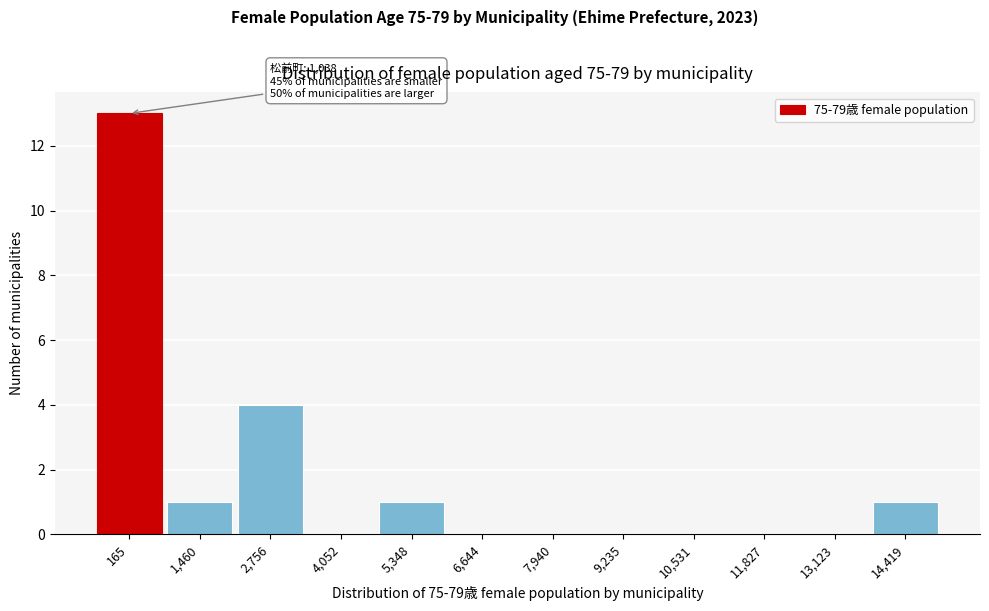

Reading left to right, what are all the values shown in this chart?

165=13	1,460=1	2,756=4	4,052=0	5,348=1	6,644=0	7,940=0	9,235=0	10,531=0	11,827=0	13,123=0	14,419=1